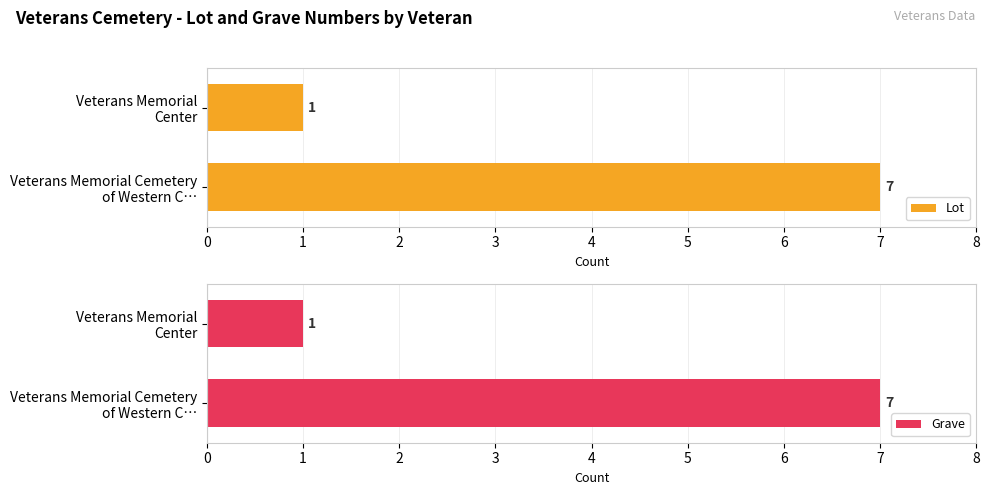

What is the difference between the maximum and minimum values in the Lot series?

6